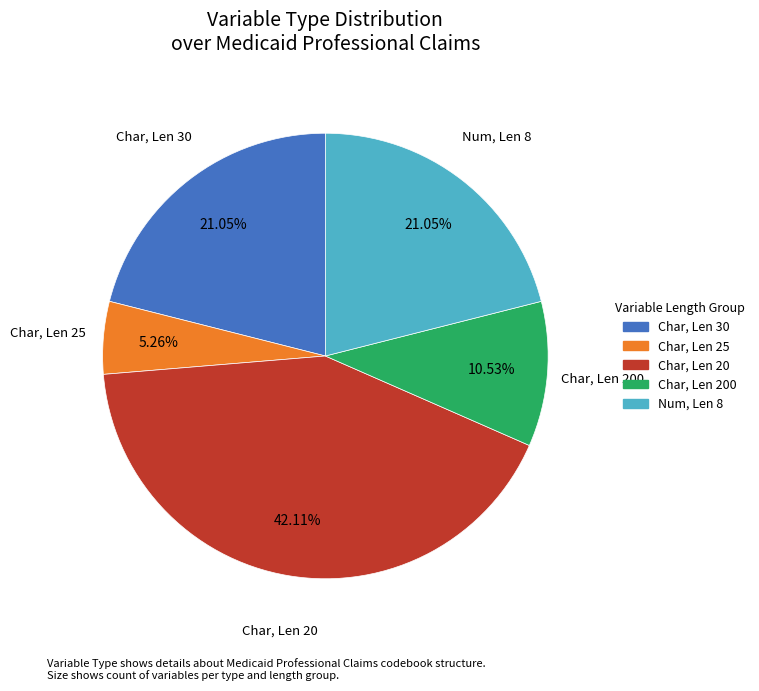

Approximately how many times larger is the value at Char, Len 30 compared to Char, Len 20?

0.5